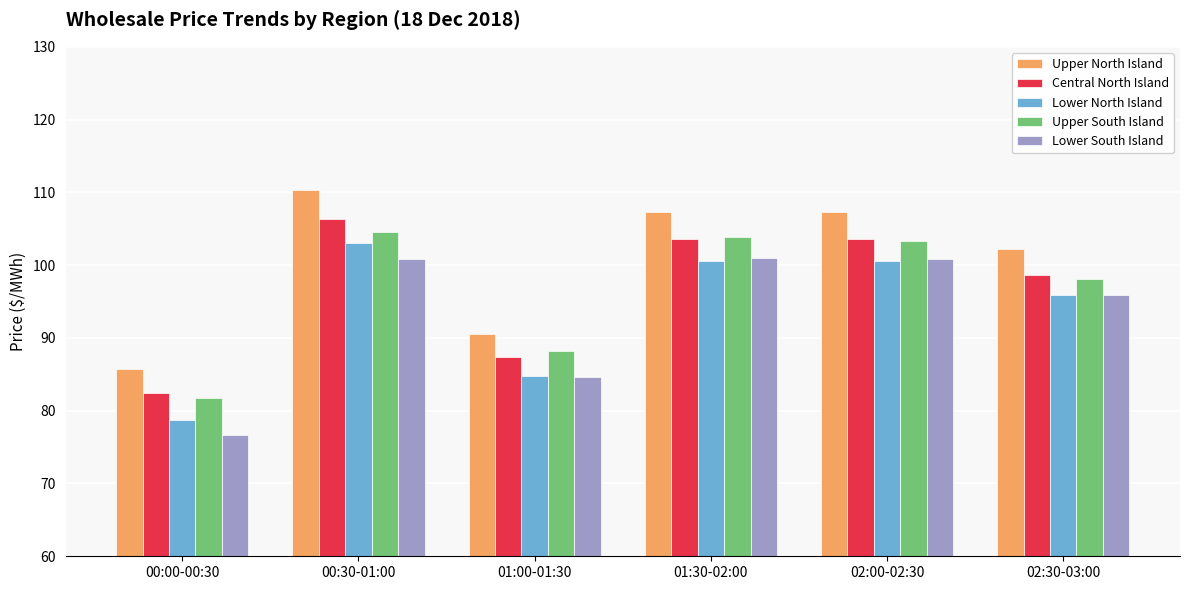

How many categories are shown in the chart?

6